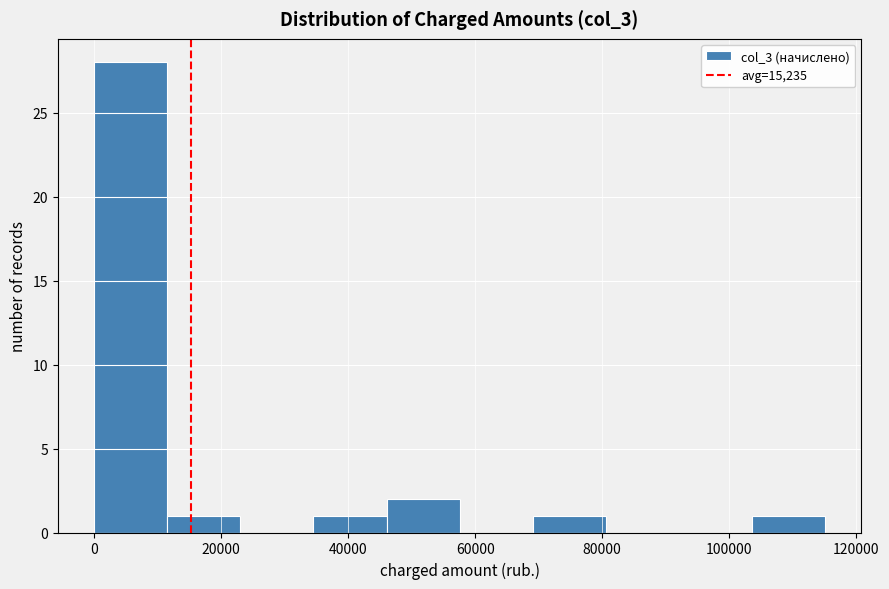

Which range on the x-axis has the tallest bar?

0 to 12000